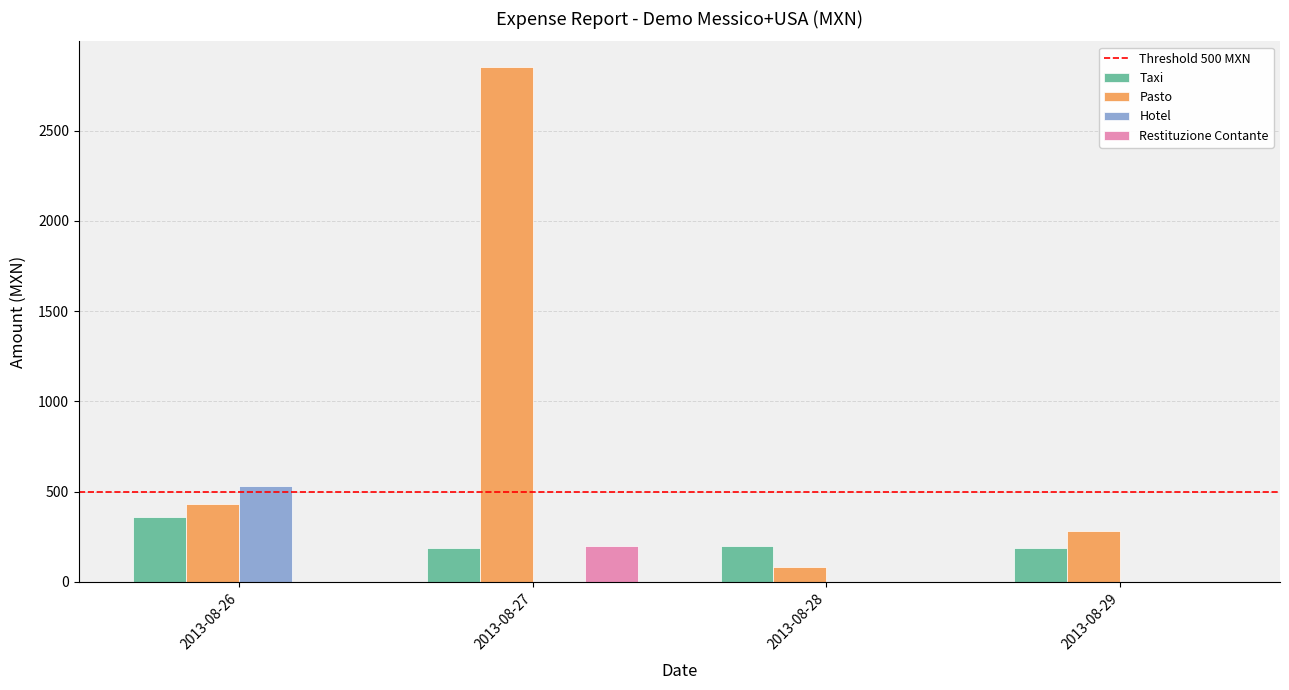

The Hotel series shows 533.0 at 2013-08-26. True or false?

True